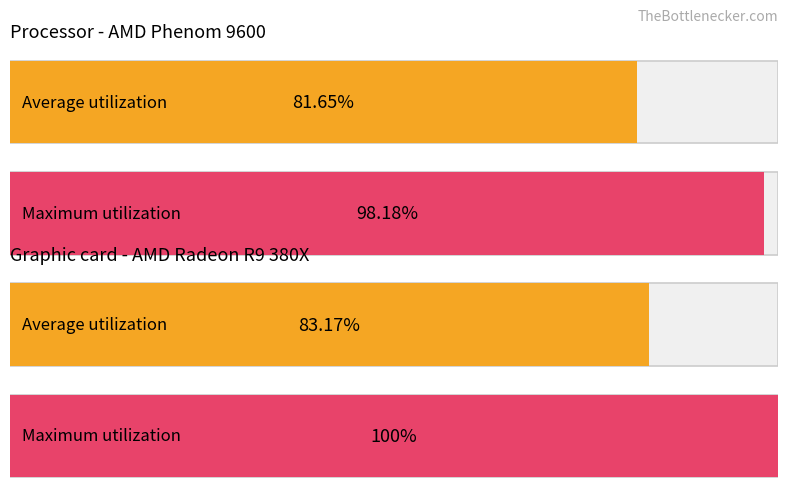

How many groups of bars are there?

2